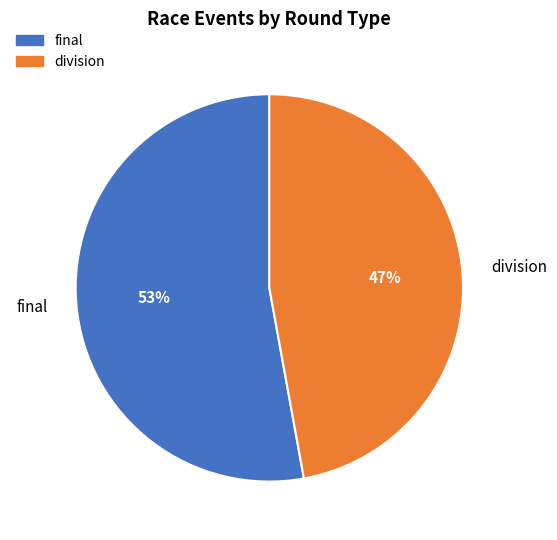

What is the ratio of the value at division to the value at final?

0.9